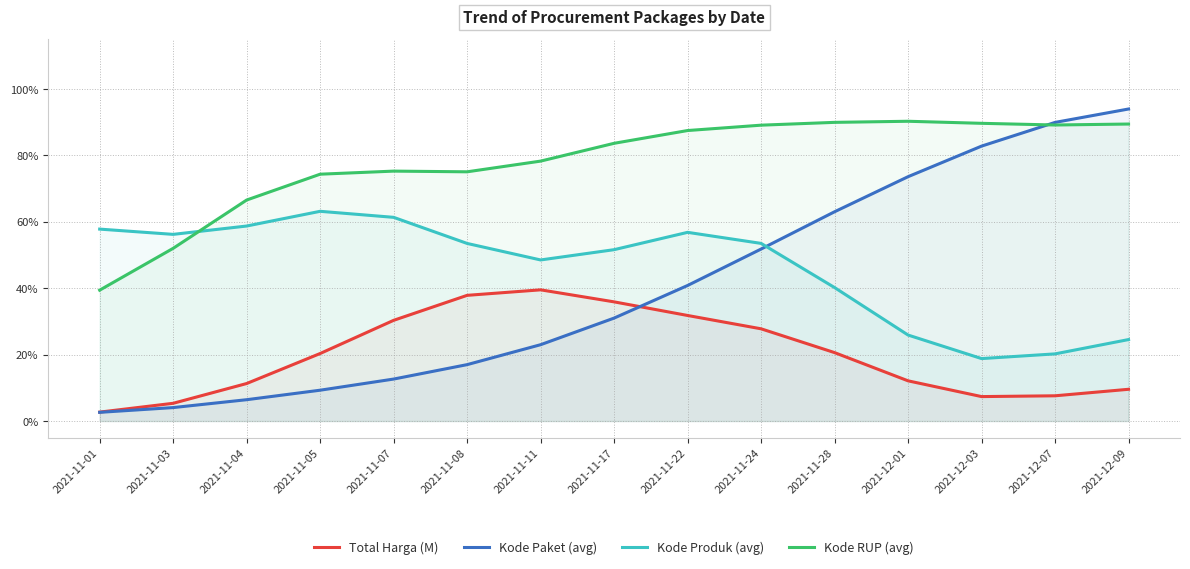

Read the Total Harga (M) value at 2021-11-07.

0.3